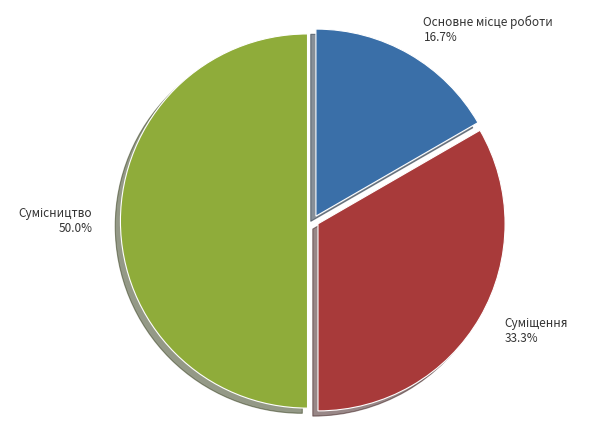

Is there a majority slice in this chart?

No